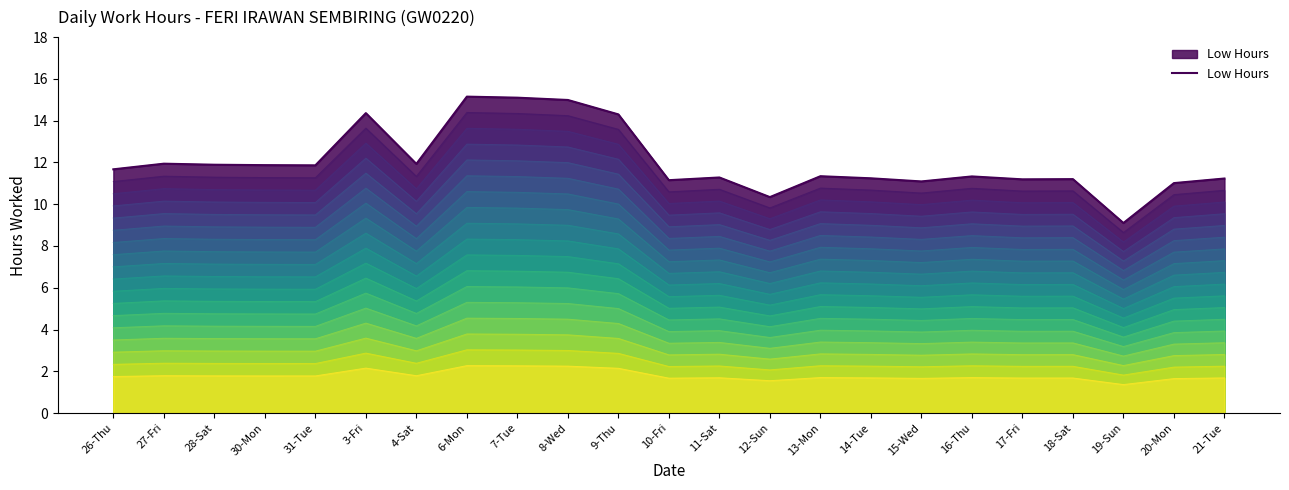

List the labels in order of value, smallest first.

19-Sun, 12-Sun, 20-Mon, 15-Wed, 10-Fri, 17-Fri, 18-Sat, 21-Tue, 14-Tue, 11-Sat, 16-Thu, 13-Mon, 26-Thu, 31-Tue, 30-Mon, 28-Sat, 4-Sat, 27-Fri, 9-Thu, 3-Fri, 8-Wed, 7-Tue, 6-Mon